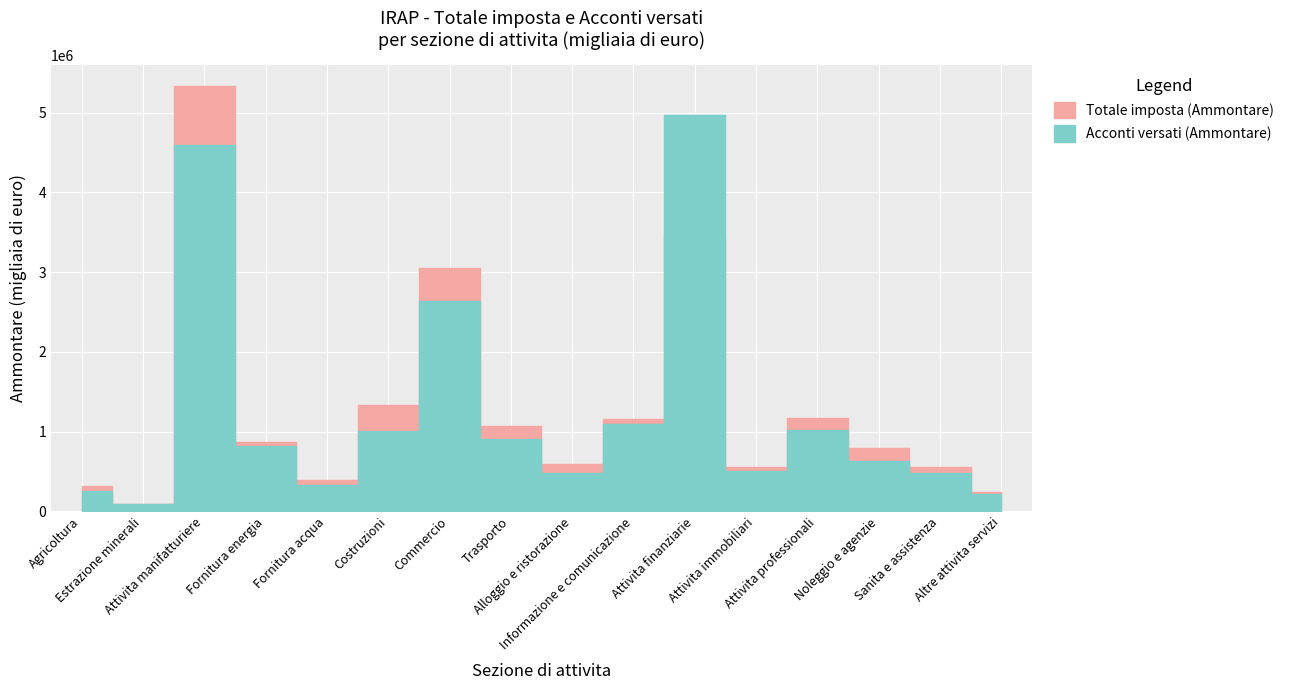

Where is Acconti versati (Ammontare) nearest to the value 2529049?

Commercio